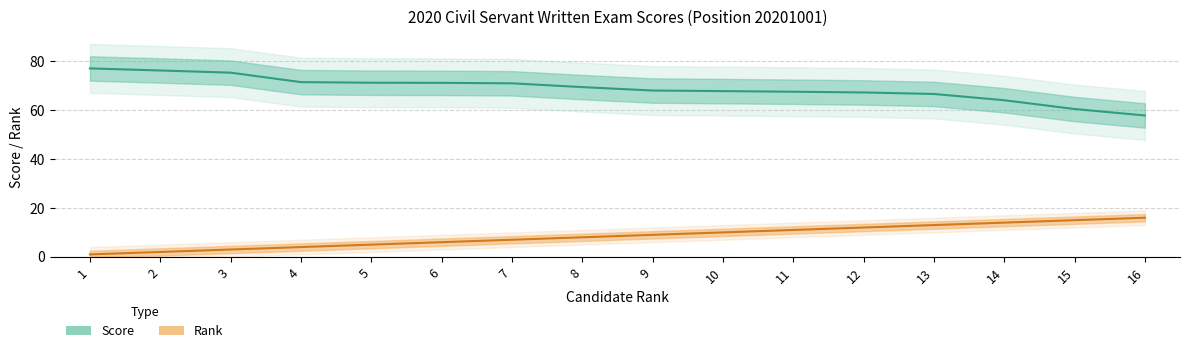

What is the sum of all Score values?

1102.7